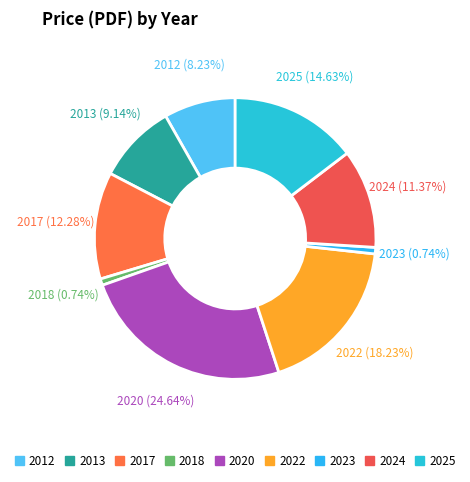

The 2017 slice represents 18% of the pie. True or false?

False